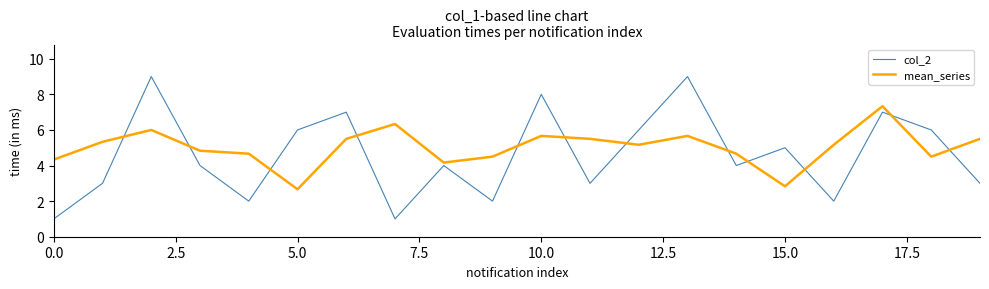

After their last crossing, which series has the higher values: col_2 or mean_series?

mean_series